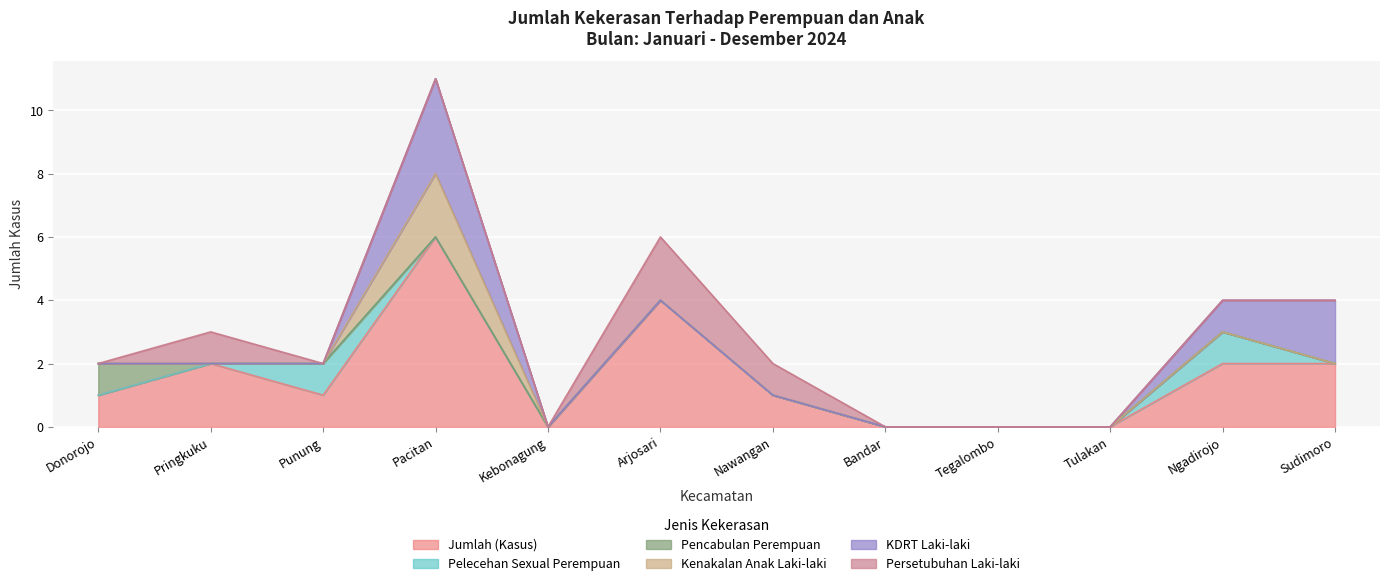

Which series has the largest total across all categories?

Jumlah (Kasus)